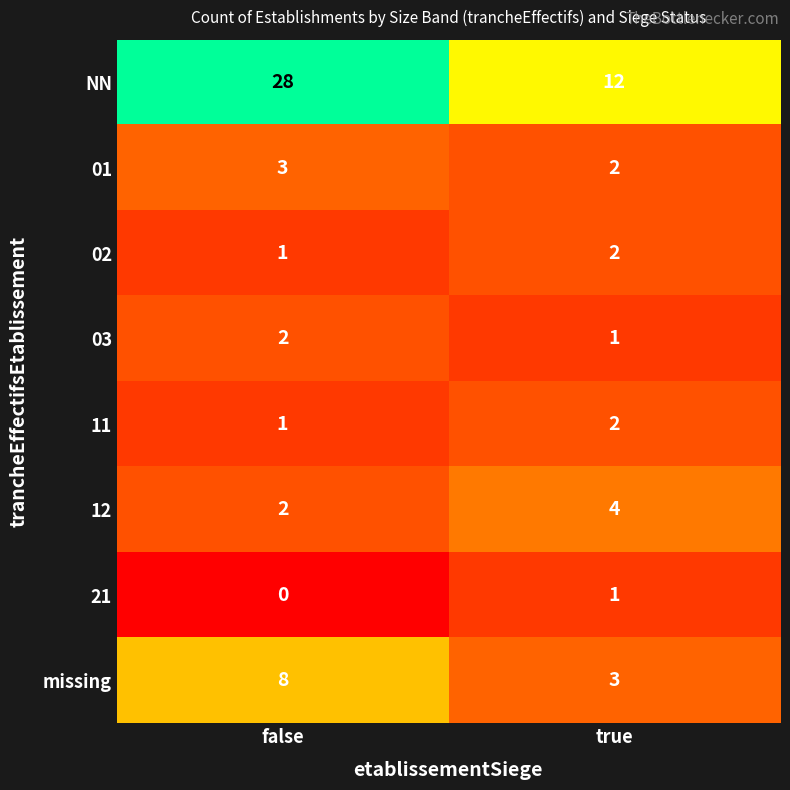

True or false: 03 has a value of 2 at true.

False